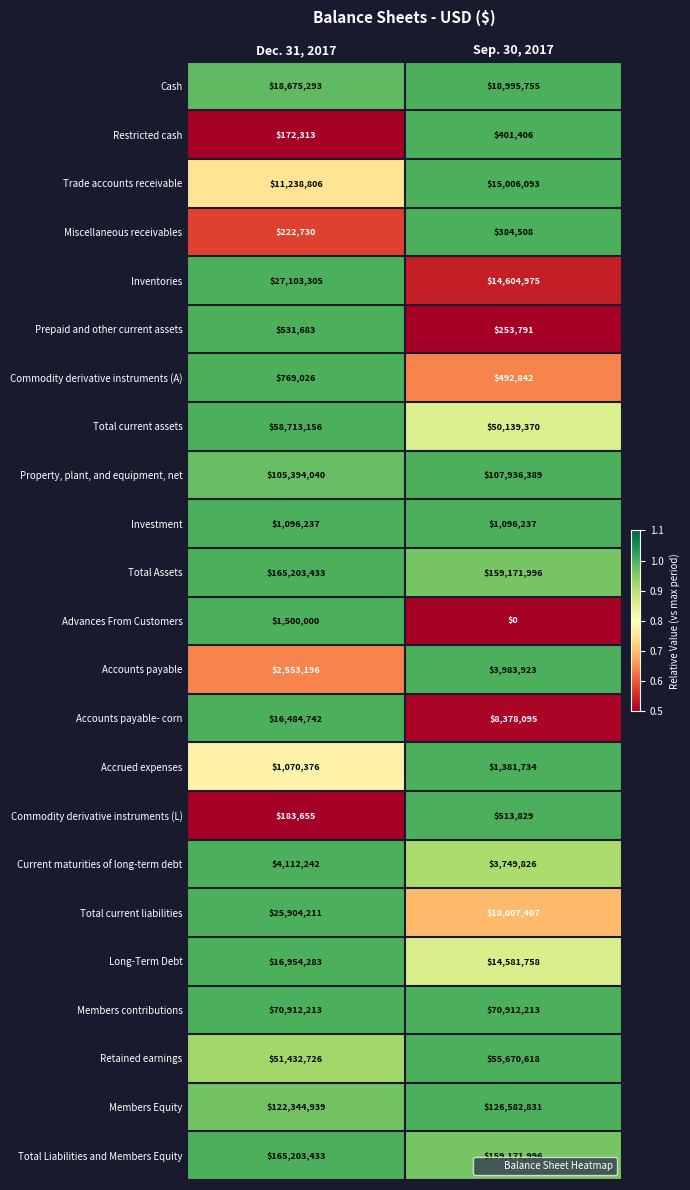

What is the difference between the maximum and minimum values in the Total current assets series?

8573786